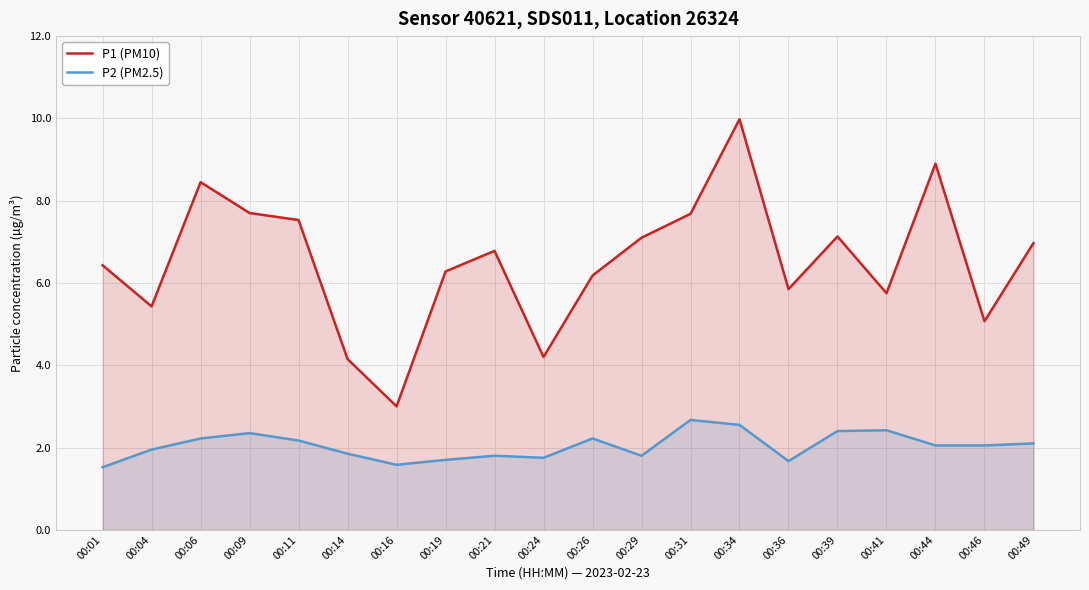

How many lines are shown in the chart?

2